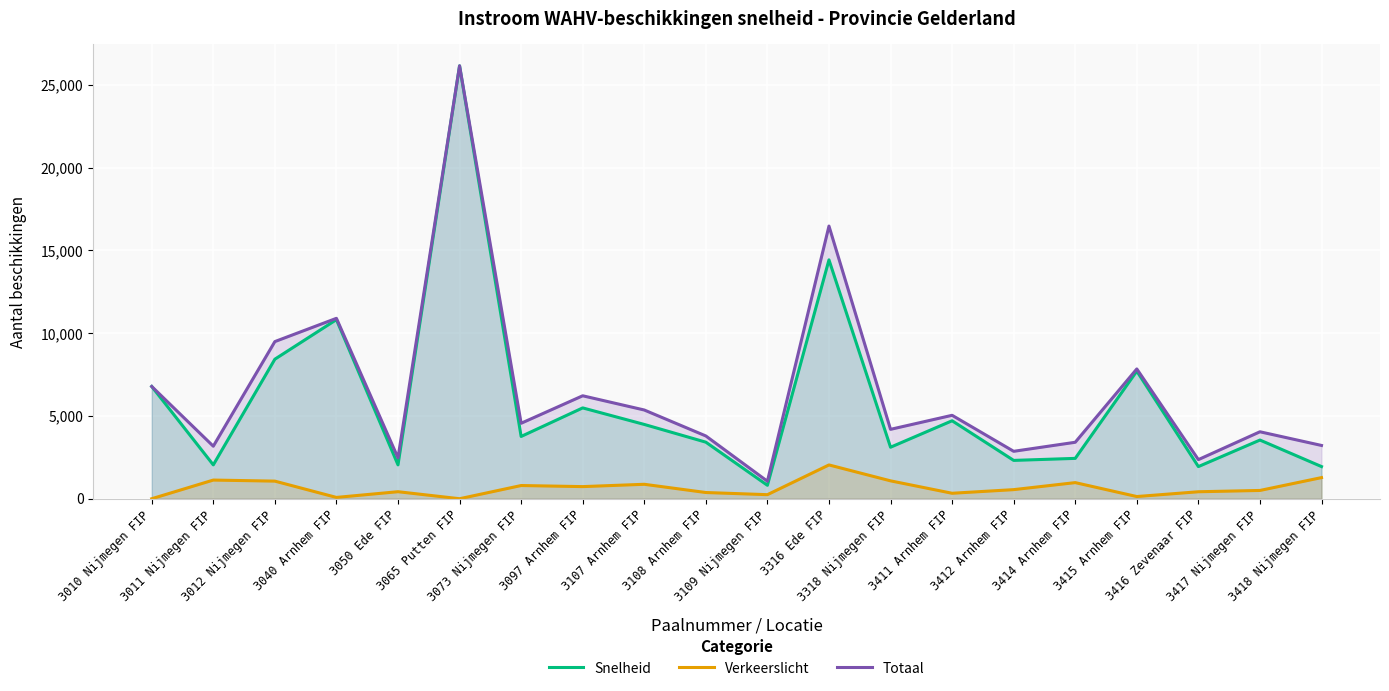

What is the sum of all Verkeerslicht values?

13016